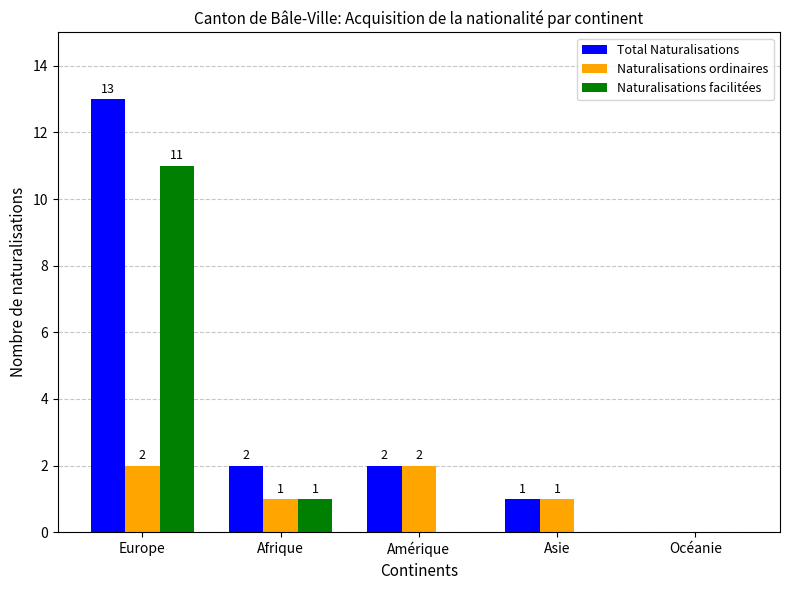

What is the spread (max minus min) of values at Europe?

11